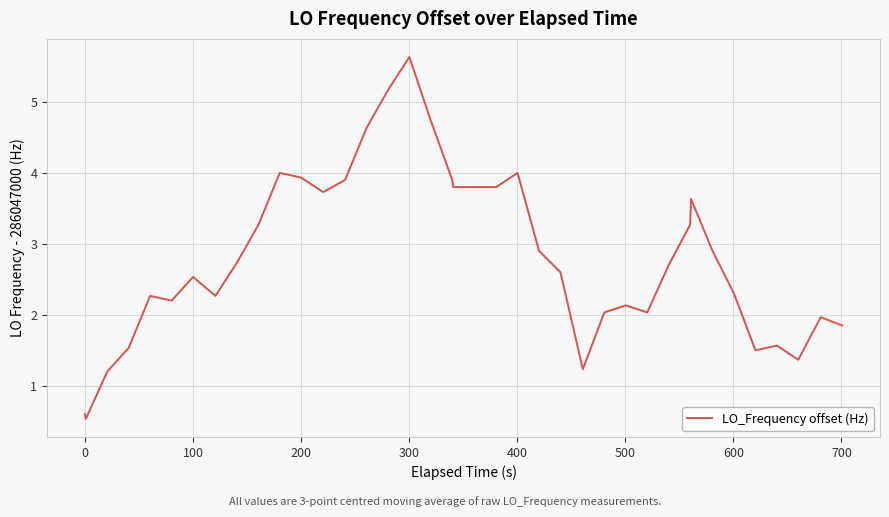

What is the difference between the maximum and minimum values?

5.1